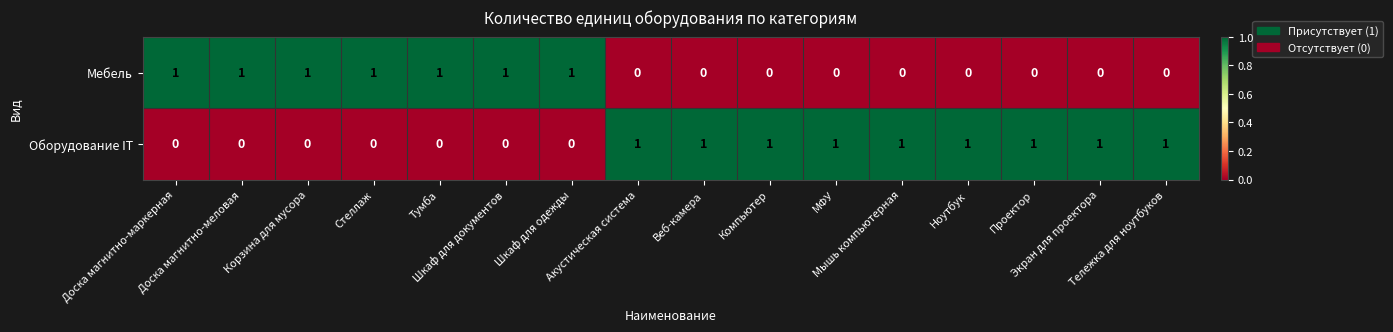

How many categories are shown in the chart?

16